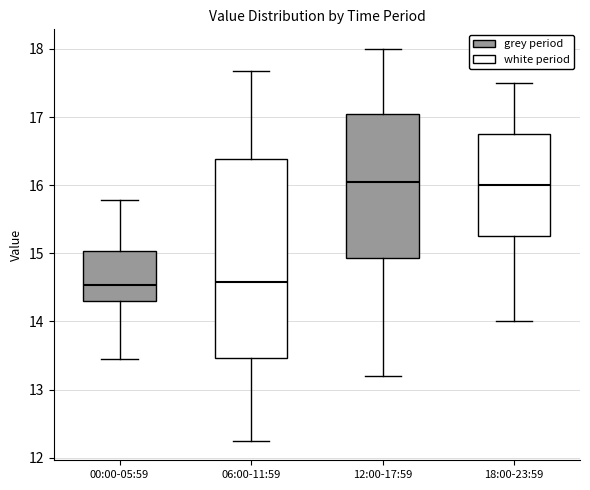

Comparing the boxes themselves (not the whiskers), which one is the tallest?

06:00-11:59